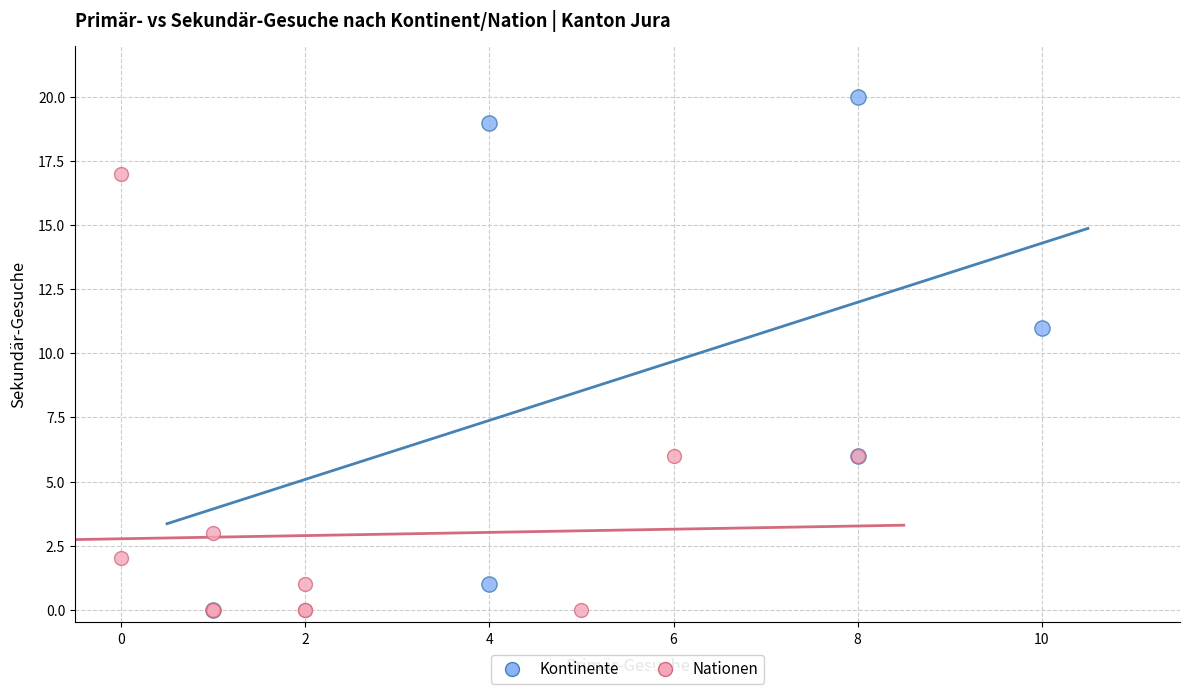

Which series has the widest spread of Y values?

Kontinente